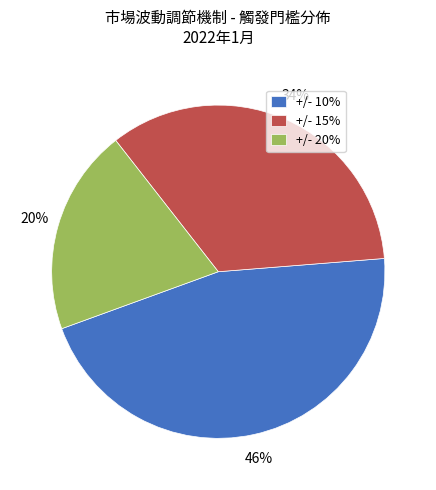

What is the ratio of the value at +/- 15% to the value at +/- 10%?

0.7